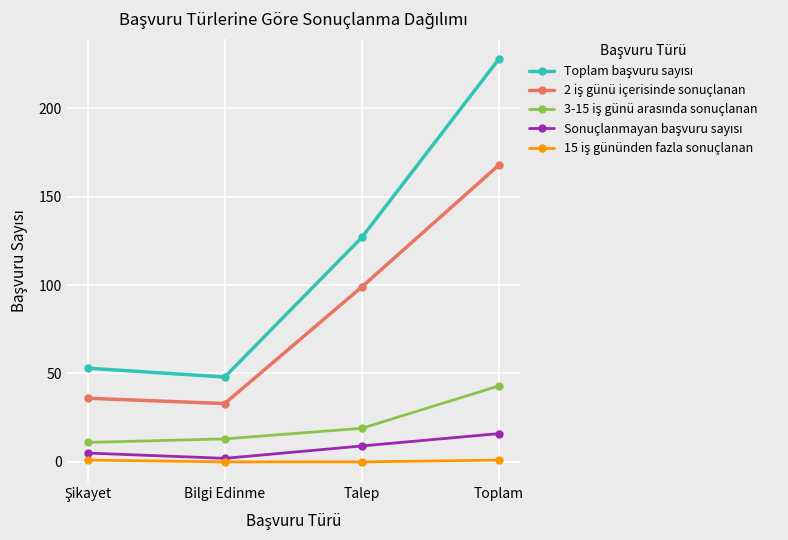

What is the label of the 3rd point from the right?

Bilgi Edinme